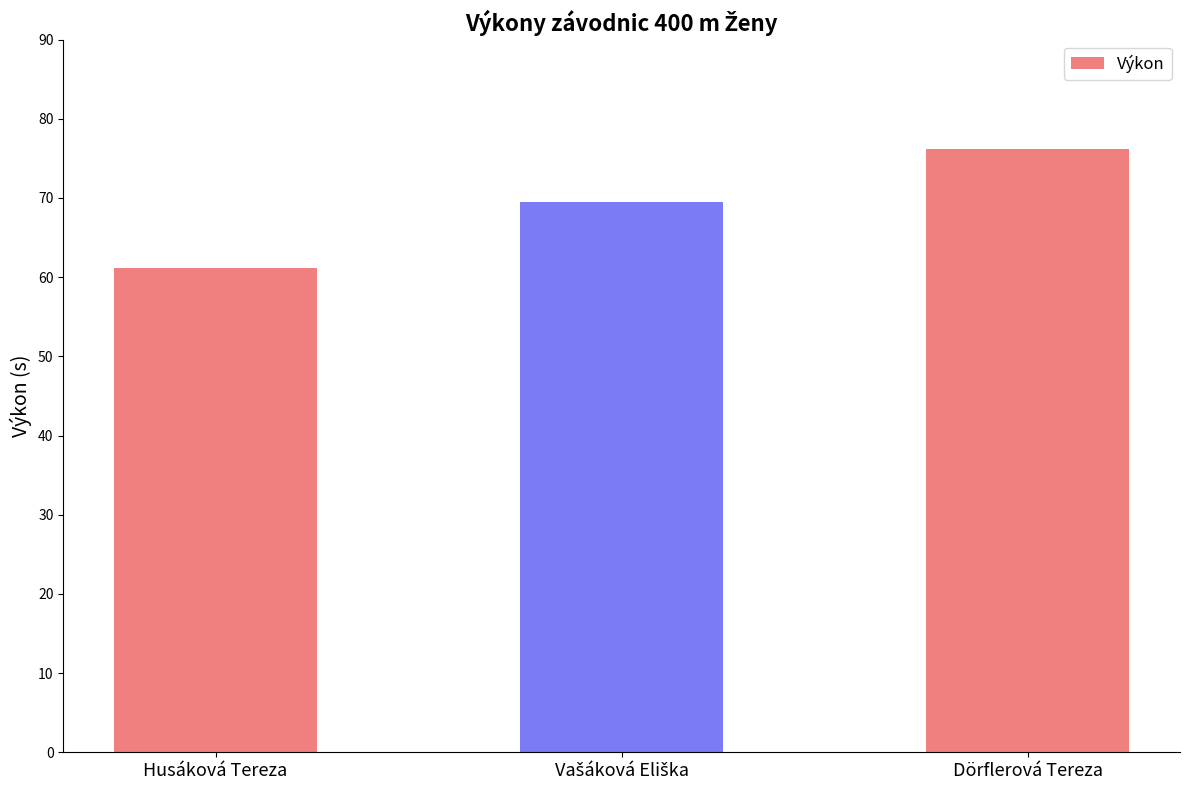

What is the label of the 3rd bar from the left?

Dörflerová Tereza